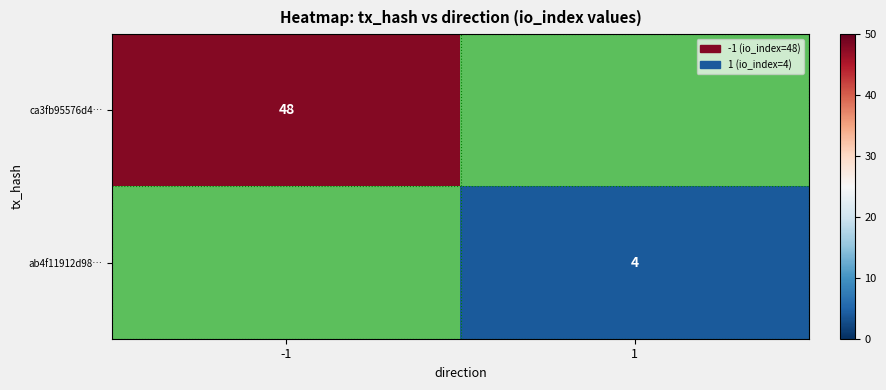

True or false: ab4f11912d98… has a value of 6 at 1.

False